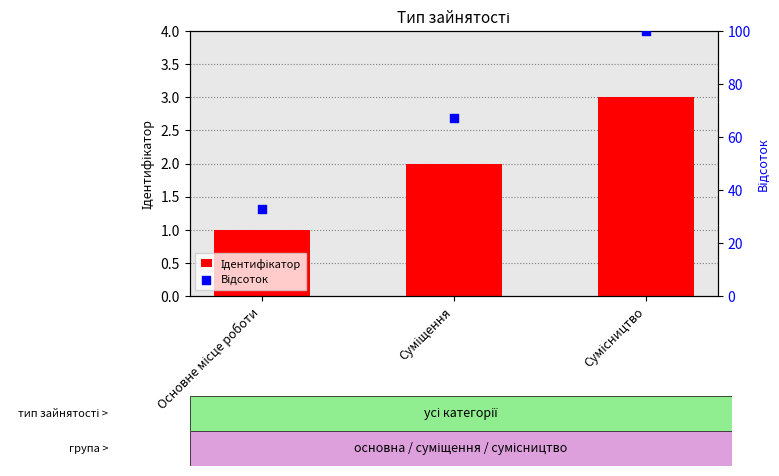

Which series contains the lowest Y value?

Ідентифікатор